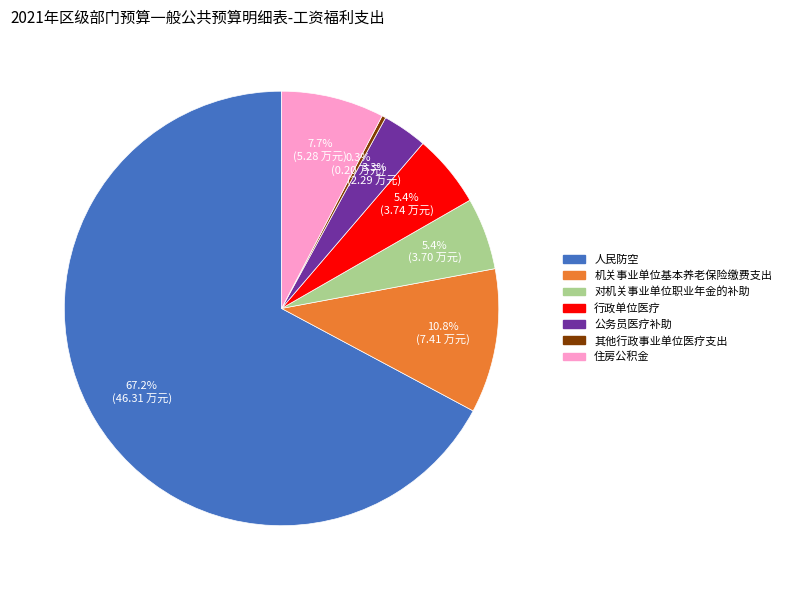

What percentage do 机关事业单位基本养老保险缴费支出 and 公务员医疗补助 together represent?

14.1%